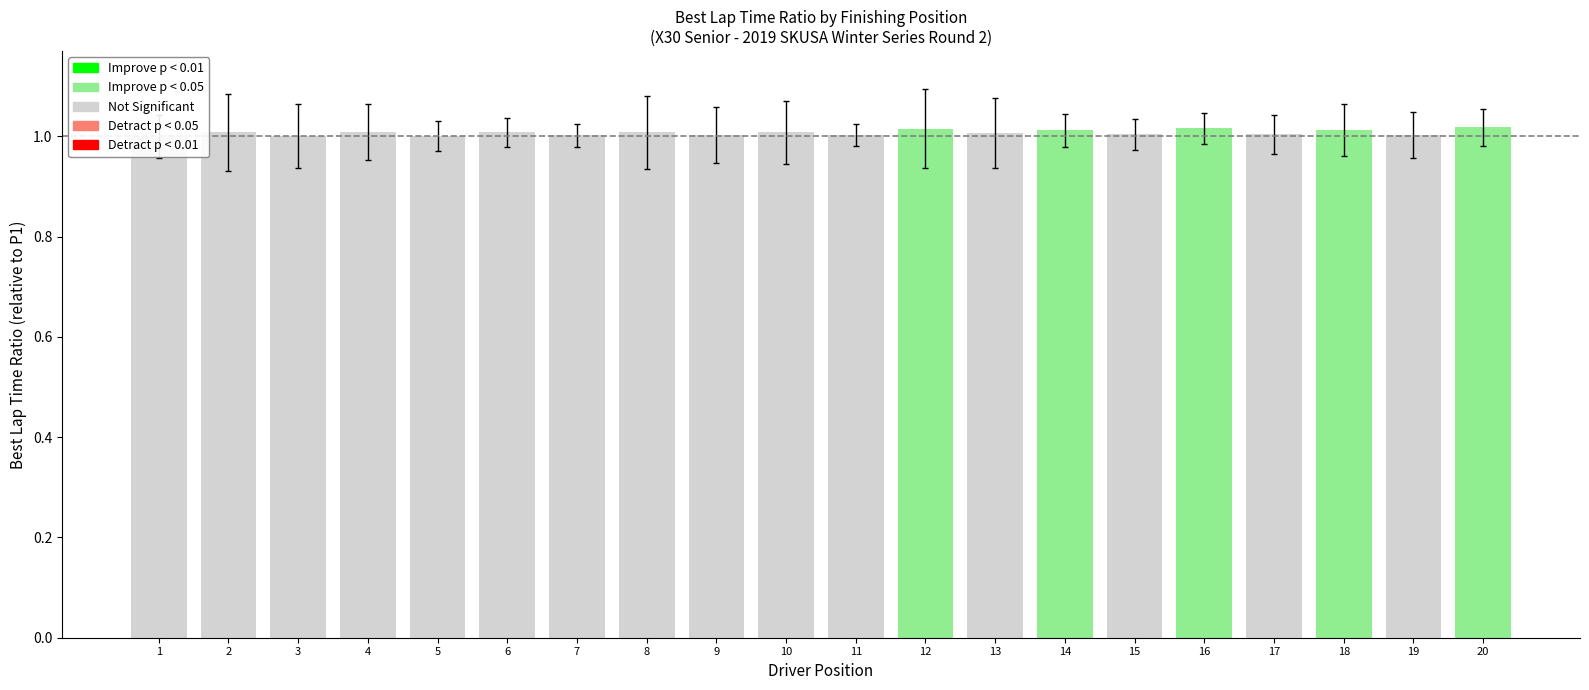

What is the smallest value displayed?

1.0